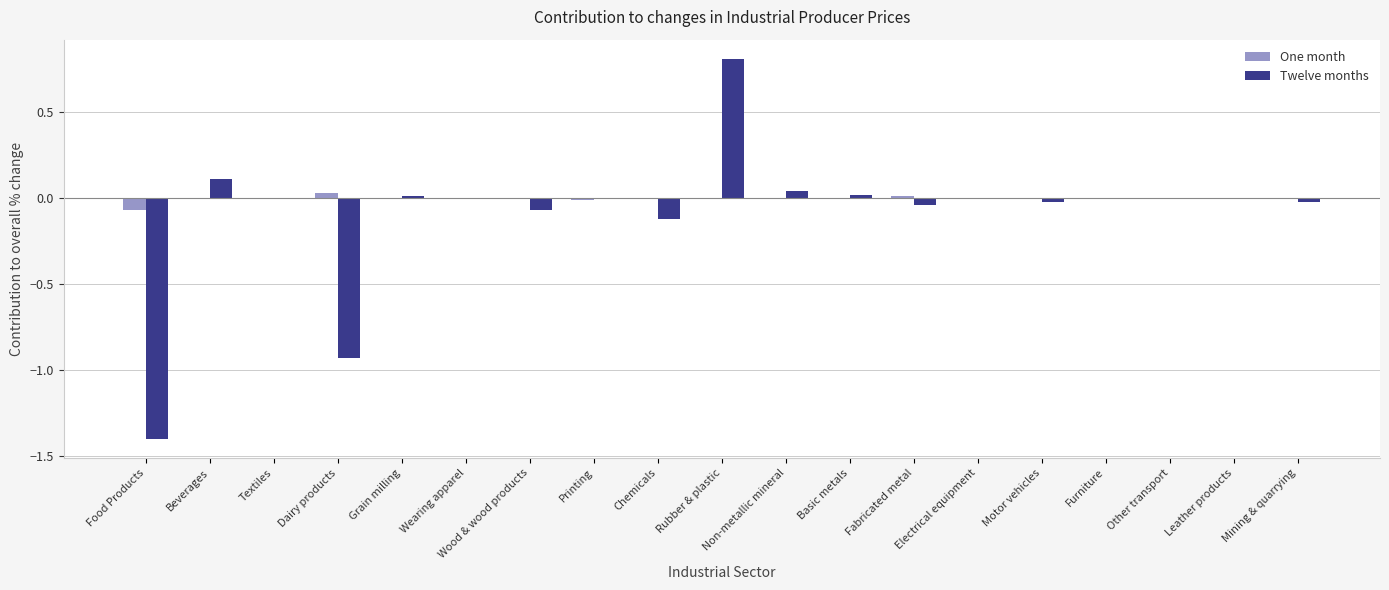

What is the sum of all Twelve months values?

-1.6